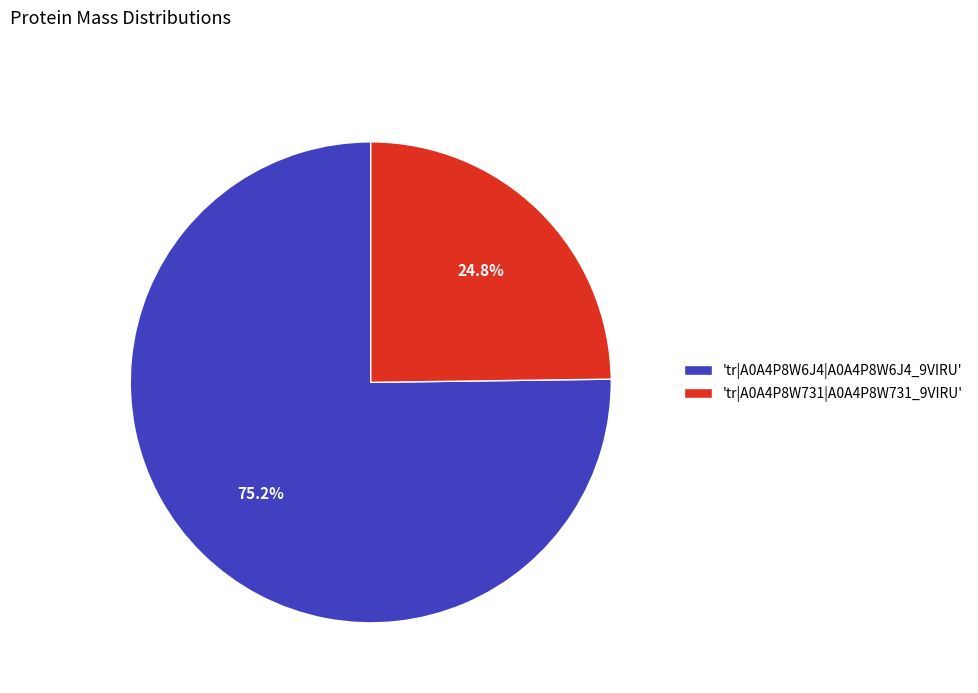

How many slices are in this pie chart?

2